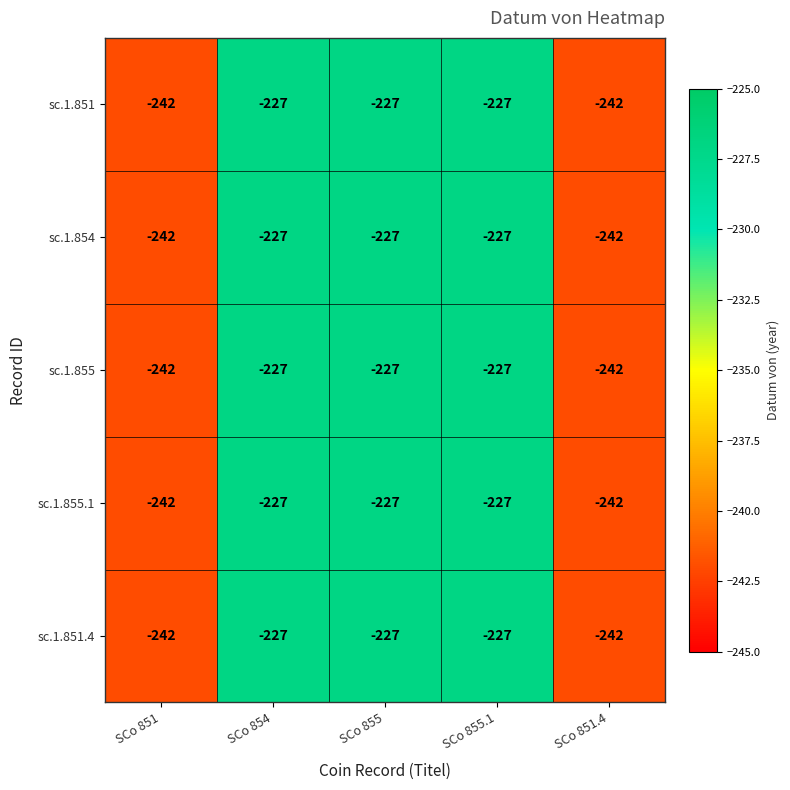

Is it true that sc.1.851 equals -242 at SCo 851.4?

True